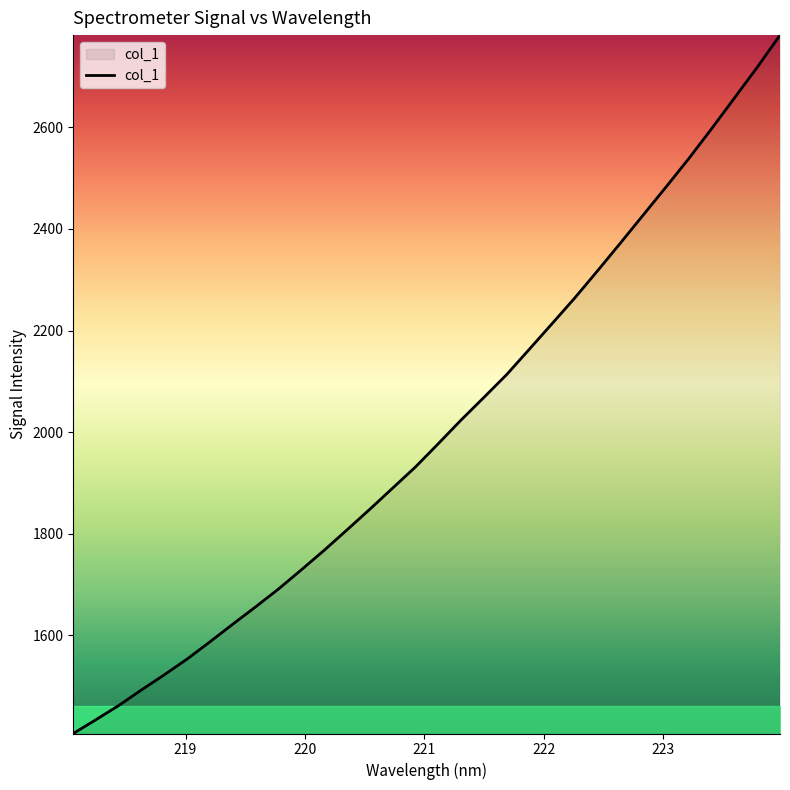

What is the maximum value shown in the chart?

2781.6